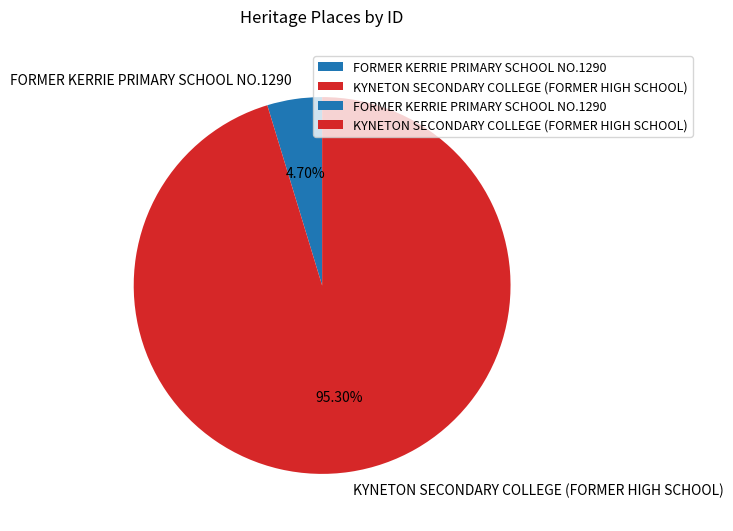

What percentage is the KYNETON SECONDARY COLLEGE (FORMER HIGH SCHOOL) slice, to the nearest percent?

95%